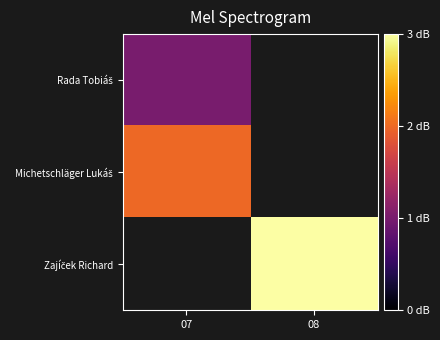

At which label does Zajíček Richard reach its peak?

07